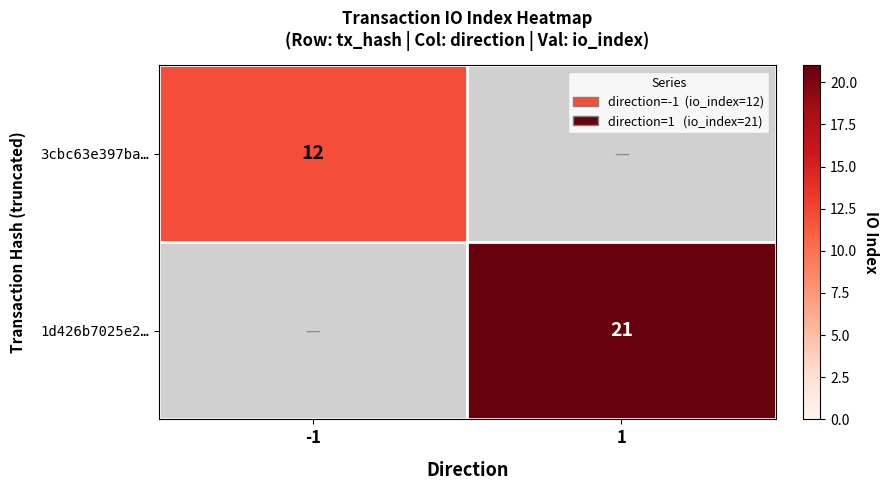

The value of 3cbc63e397ba… at -1 is 21. True or false?

False